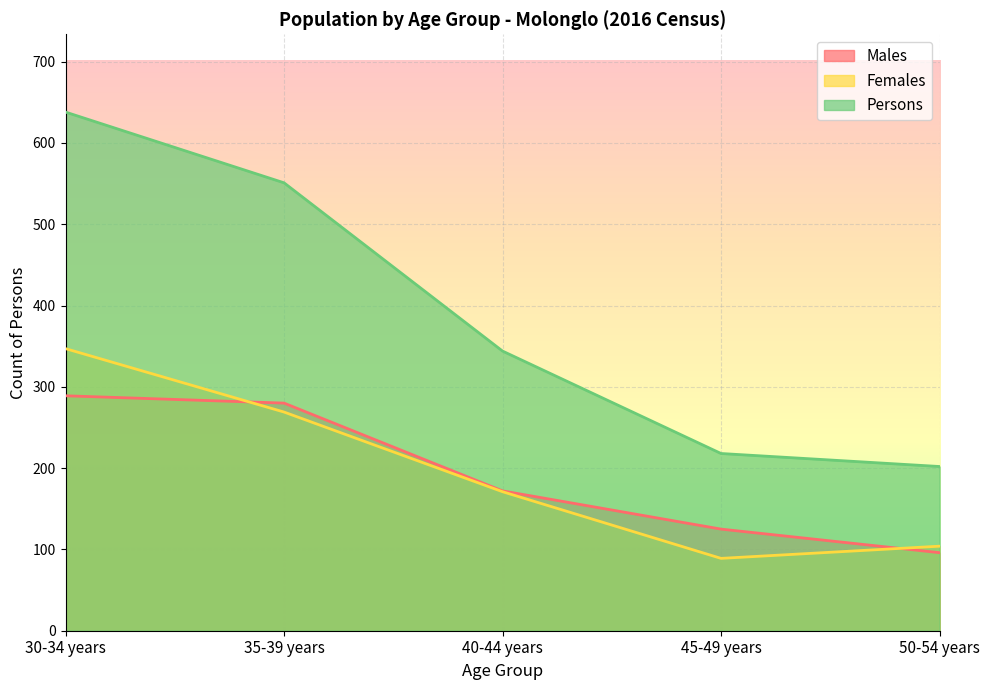

True or false: Males and Females intersect in this chart.

True